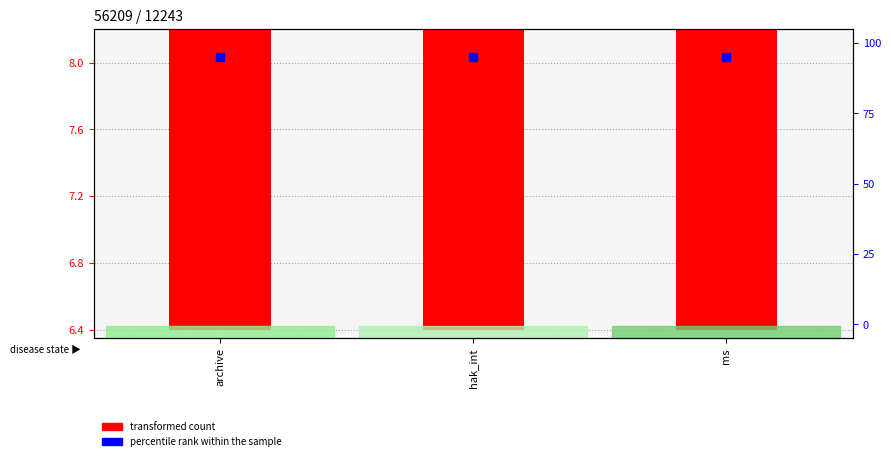

Which series contains the highest Y value?

percentile rank within the sample